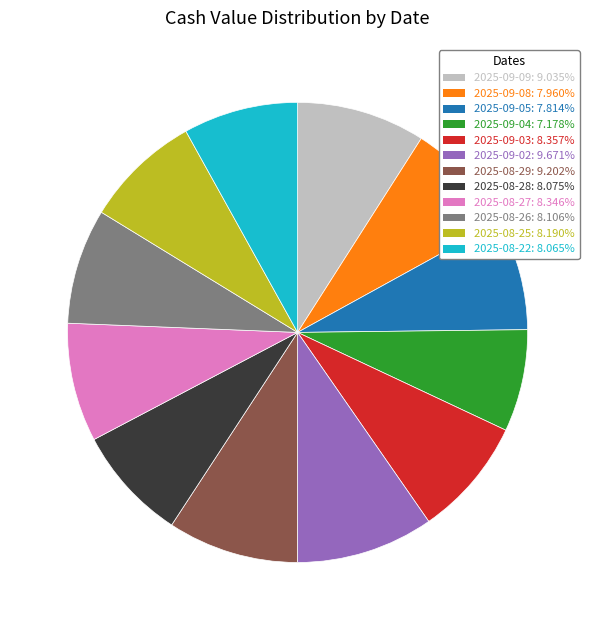

Is there any slice that represents more than half of the pie?

No